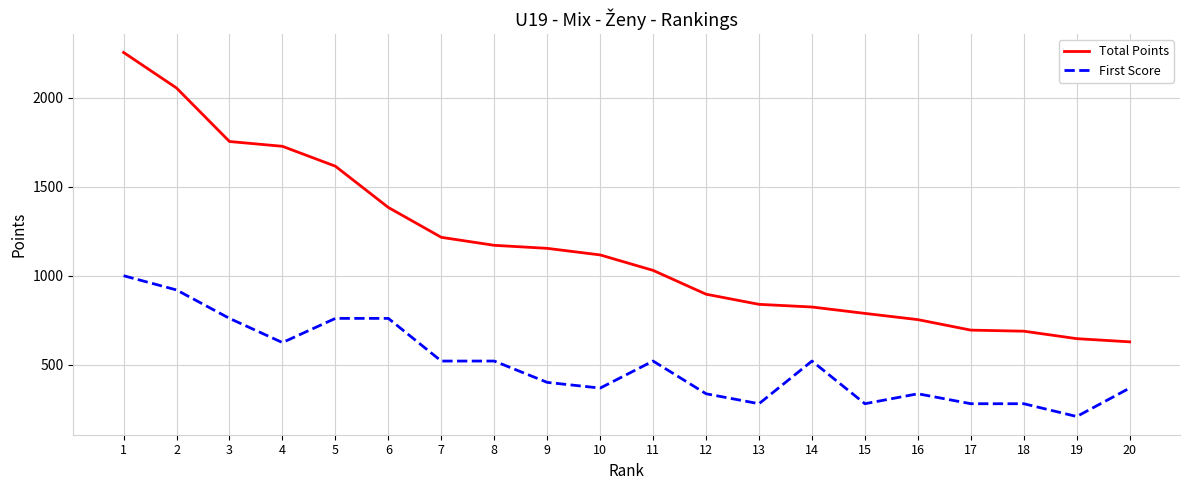

The First Score series shows 520 at 8. True or false?

True